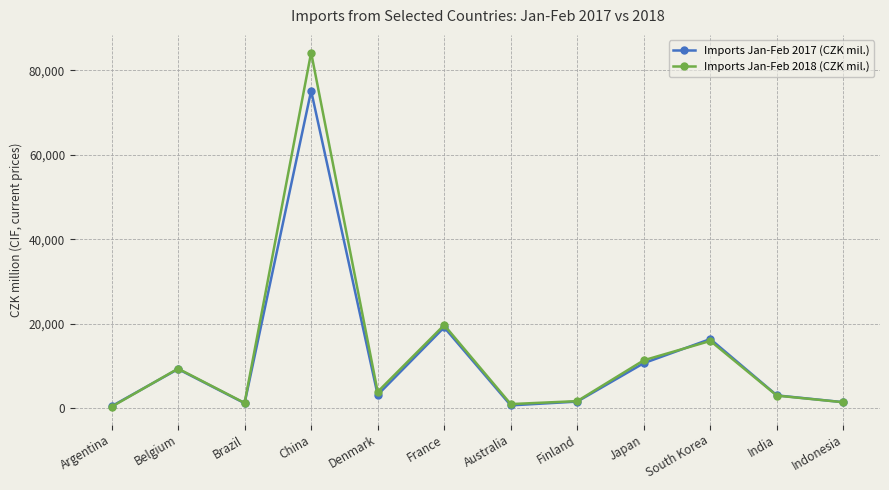

Is the value of Imports Jan-Feb 2018 (CZK mil.) at Argentina greater than the value of Imports Jan-Feb 2017 (CZK mil.) at Brazil?

No